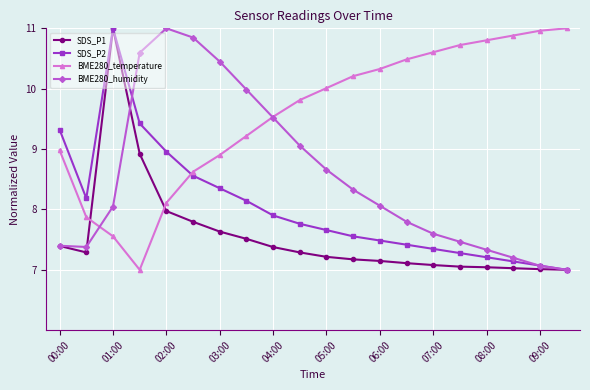

What is the value of the SDS_P2 point at the 15th from the left?

7.3